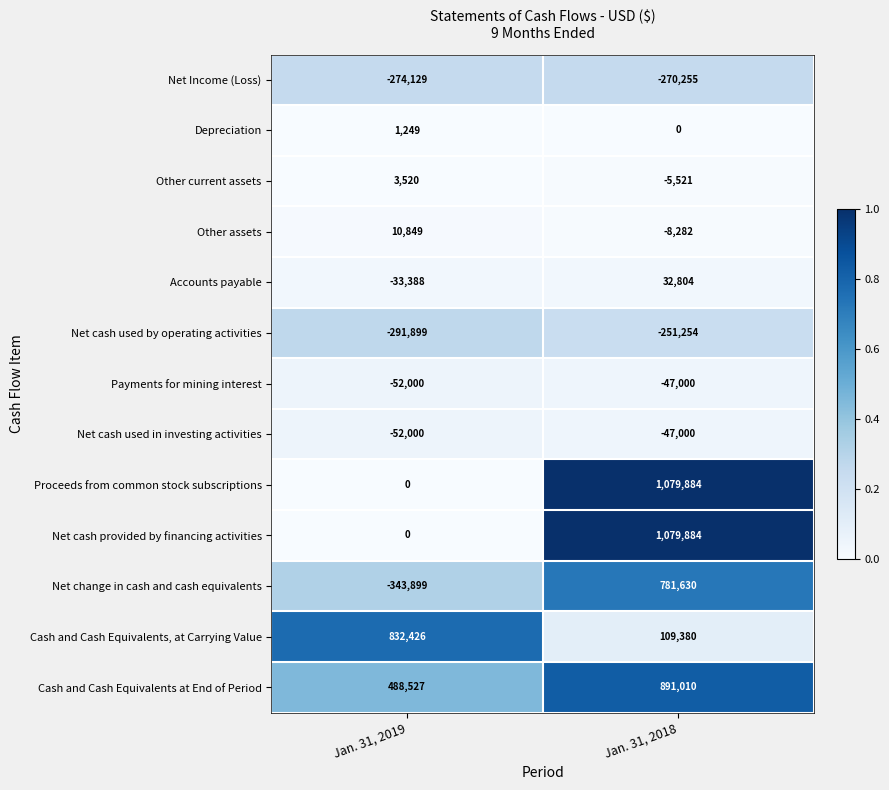

Is it true that Accounts payable equals -8151 at Jan. 31, 2019?

False